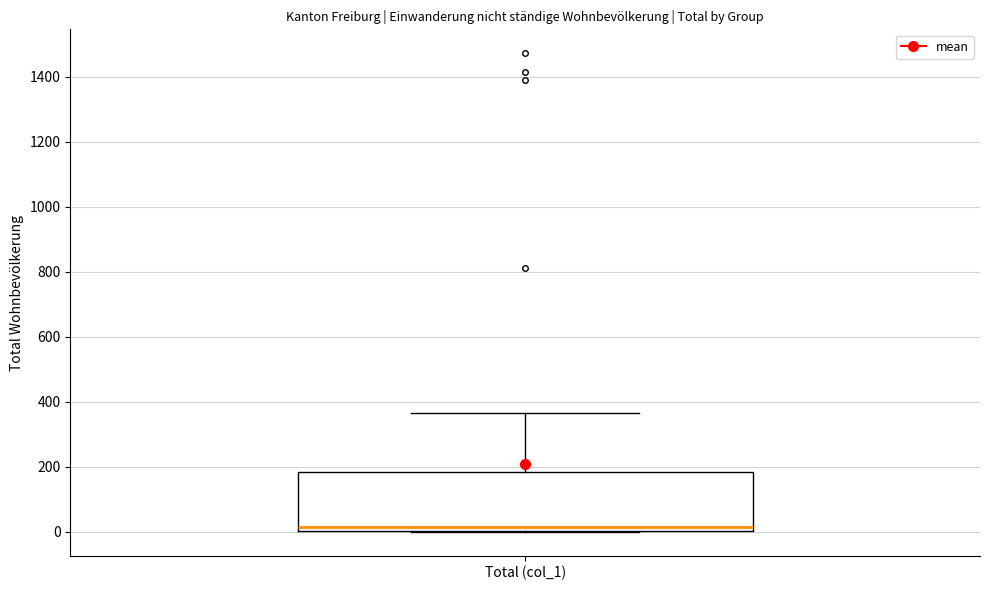

Read this box plot against the y-axis: the position of the median line, the range covered by the box, and the ends of both whiskers. The values are not printed on the chart, so give them approximately, as read against the axis.

median 20, box 0 to 180, whiskers 0 to 360